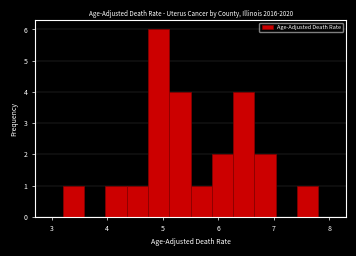

Around what value on the x-axis is the tallest bar? Give the approximate position of its centre, as read against the axis.

4.9